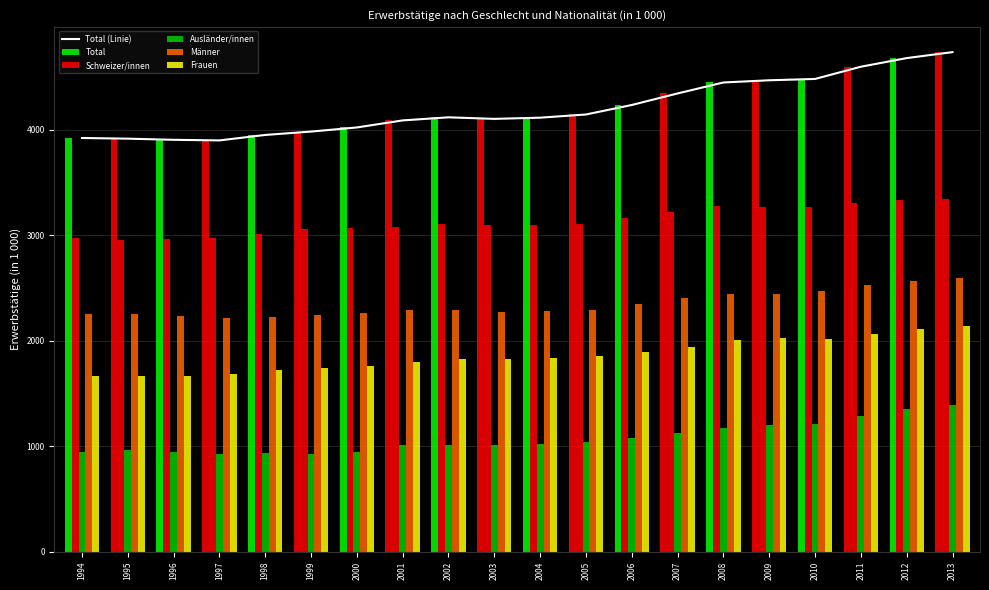

Where is Total nearest to the value 4317?

2007